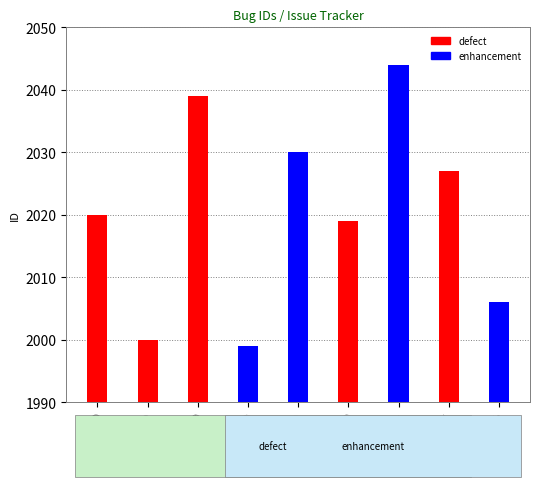

The chart shows a value of 2039 at 2039. True or false?

True